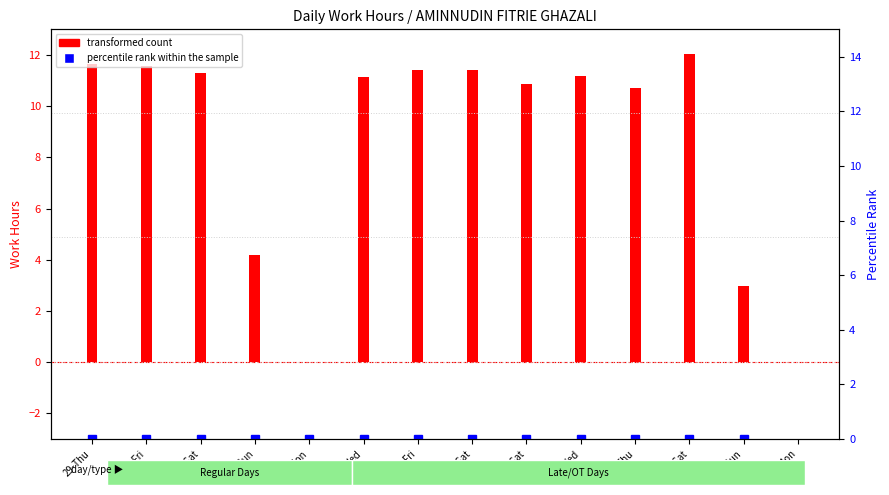

At which label is the value closest to 50?

29-Thu